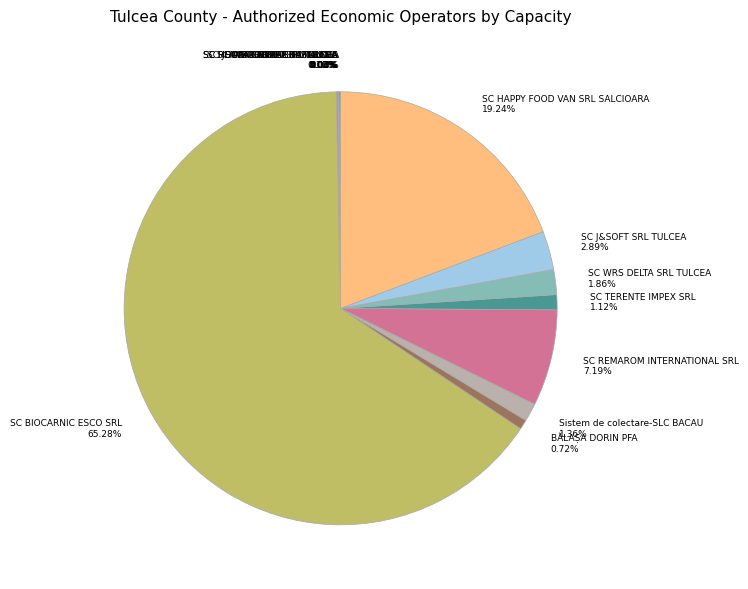

Is SC HAPPY FOOD VAN SRL SALCIOARA 19.24% the majority of the pie?

No